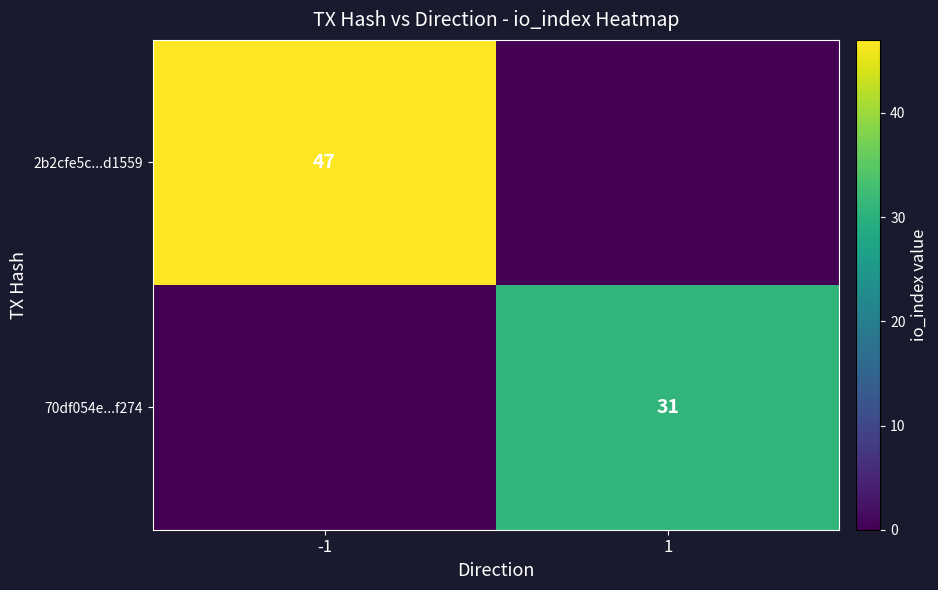

At which category is the sum across all series the highest?

-1